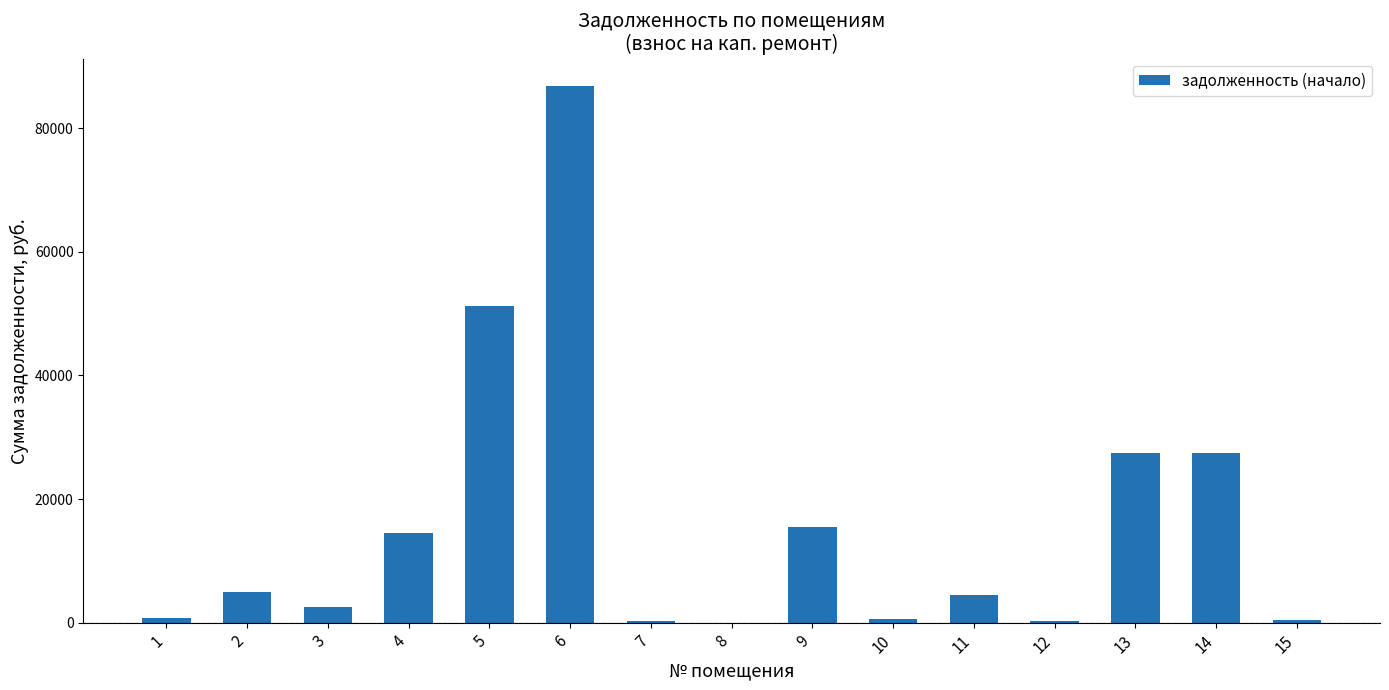

Where is the data nearest to the value 43443?

5